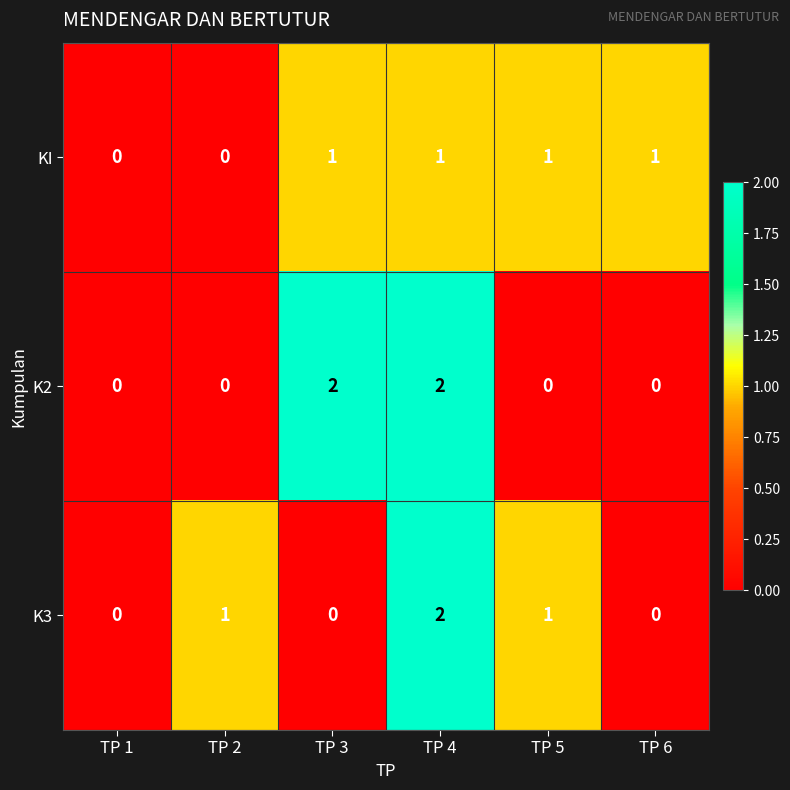

Count the K3 values in the range 0 to 1.

5